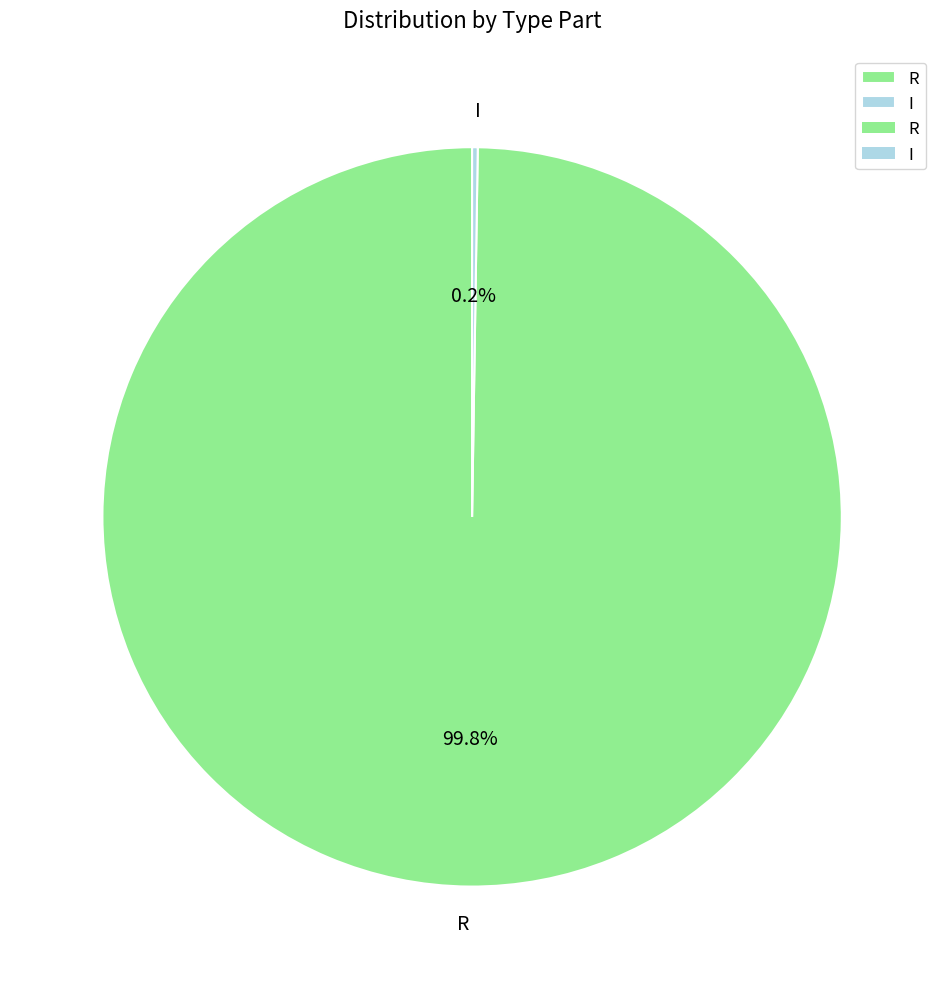

To the nearest percent, what is the difference between the largest and smallest slice percentages?

100%